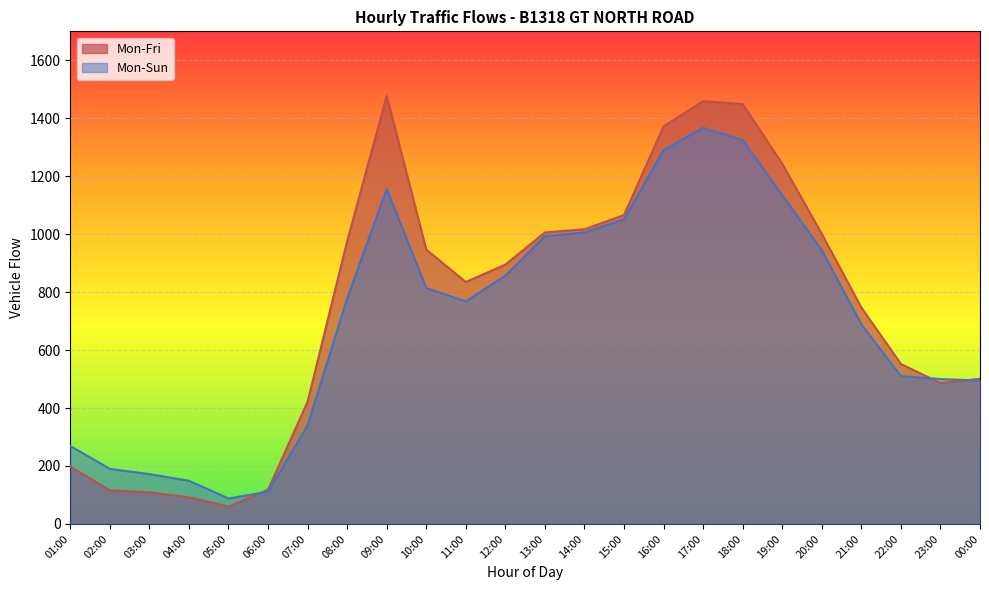

Reading left to right, list all the values displayed in this chart.

Mon-Fri: 198	116	109	92	60	118	422	976	1477	947	835	895	1006	1017	1066	1372	1459	1449	1243	1001	747	552	486	501
Mon-Sun: 269	190	172	149	88	111	340	778	1156	814	768	857	993	1006	1051	1290	1367	1325	1134	945	689	510	500	495